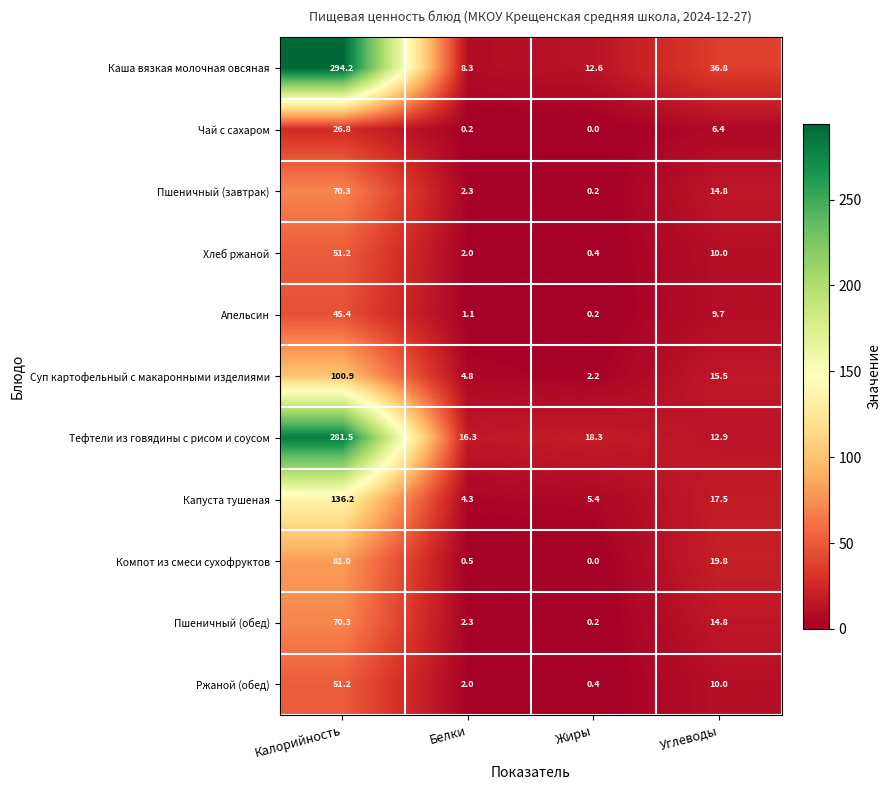

Rank the categories by Каша вязкая молочная овсяная value from lowest to highest.

Белки, Жиры, Углеводы, Калорийность